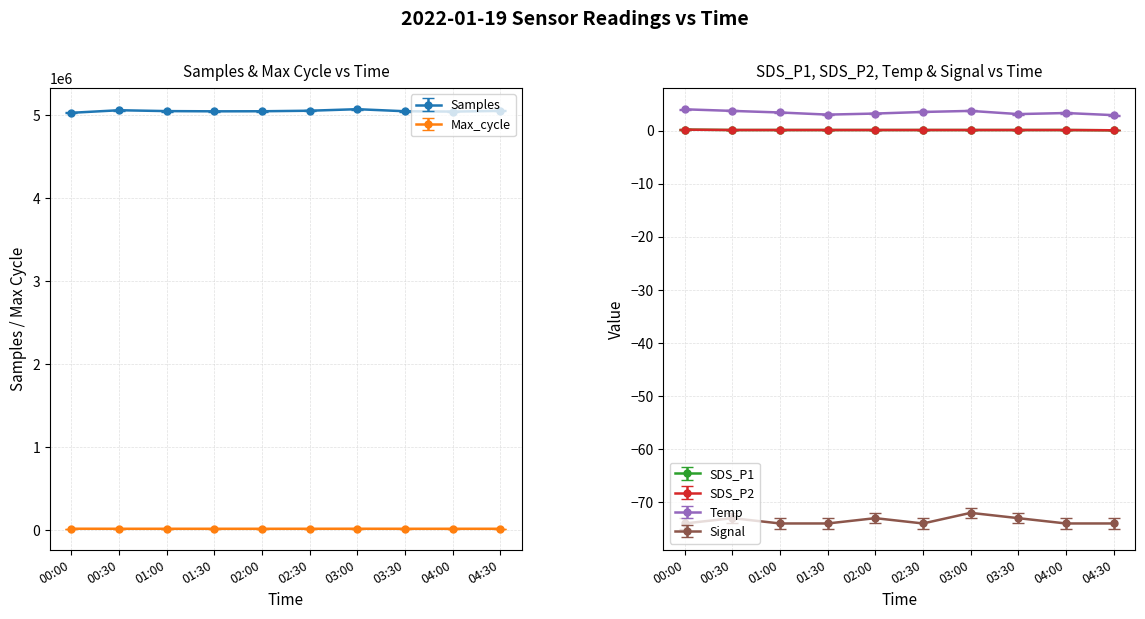

True or false: Temp and Samples cross at least once.

False